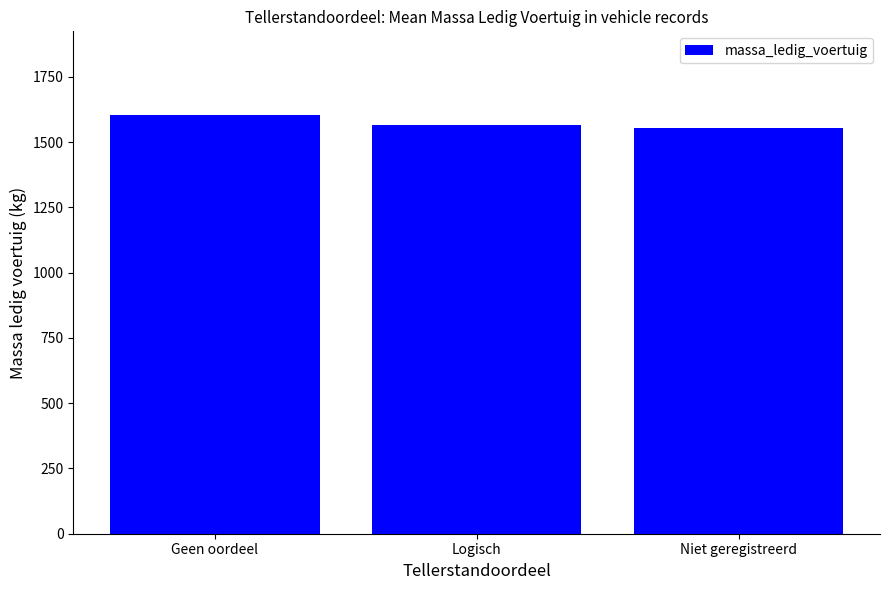

Count the values in the range 1555 to 1604.

3